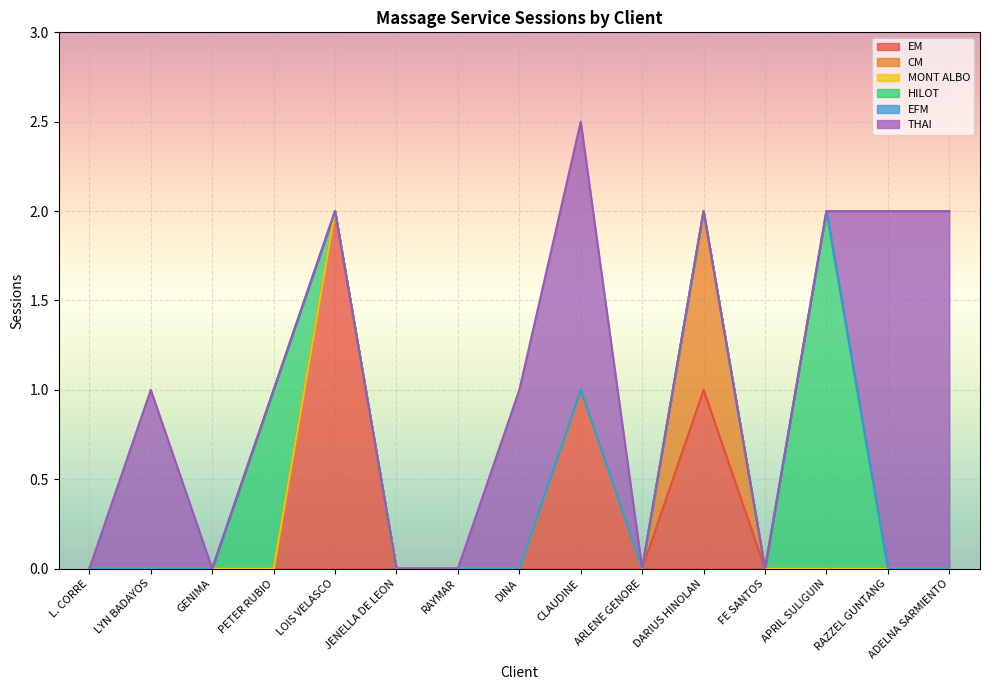

Reading left to right, list all the values displayed in this chart.

EM: L. CORRE=0.0	LYN BADAYOS=0.0	GENIMA=0.0	PETER RUBIO=0.0	LOIS VELASCO=2.0	JENELLA DE LEON=0.0	RAYMAR=0.0	DINA=0.0	CLAUDINE=1.0	ARLENE GENORE=0.0	DARIUS HINOLAN=1.0	FE SANTOS=0.0	APRIL SULIGUIN=0.0	RAZZEL GUNTANG=0.0	ADELNA SARMIENTO=0.0
CM: L. CORRE=0.0	LYN BADAYOS=0.0	GENIMA=0.0	PETER RUBIO=0.0	LOIS VELASCO=0.0	JENELLA DE LEON=0.0	RAYMAR=0.0	DINA=0.0	CLAUDINE=0.0	ARLENE GENORE=0.0	DARIUS HINOLAN=1.0	FE SANTOS=0.0	APRIL SULIGUIN=0.0	RAZZEL GUNTANG=0.0	ADELNA SARMIENTO=0.0
MONT ALBO: L. CORRE=0.0	LYN BADAYOS=0.0	GENIMA=0.0	PETER RUBIO=0.0	LOIS VELASCO=0.0	JENELLA DE LEON=0.0	RAYMAR=0.0	DINA=0.0	CLAUDINE=0.0	ARLENE GENORE=0.0	DARIUS HINOLAN=0.0	FE SANTOS=0.0	APRIL SULIGUIN=0.0	RAZZEL GUNTANG=0.0	ADELNA SARMIENTO=0.0
HILOT: L. CORRE=0.0	LYN BADAYOS=0.0	GENIMA=0.0	PETER RUBIO=1.0	LOIS VELASCO=0.0	JENELLA DE LEON=0.0	RAYMAR=0.0	DINA=0.0	CLAUDINE=0.0	ARLENE GENORE=0.0	DARIUS HINOLAN=0.0	FE SANTOS=0.0	APRIL SULIGUIN=2.0	RAZZEL GUNTANG=0.0	ADELNA SARMIENTO=0.0
EFM: L. CORRE=0.0	LYN BADAYOS=0.0	GENIMA=0.0	PETER RUBIO=0.0	LOIS VELASCO=0.0	JENELLA DE LEON=0.0	RAYMAR=0.0	DINA=0.0	CLAUDINE=0.0	ARLENE GENORE=0.0	DARIUS HINOLAN=0.0	FE SANTOS=0.0	APRIL SULIGUIN=0.0	RAZZEL GUNTANG=0.0	ADELNA SARMIENTO=0.0
THAI: L. CORRE=0.0	LYN BADAYOS=1.0	GENIMA=0.0	PETER RUBIO=0.0	LOIS VELASCO=0.0	JENELLA DE LEON=0.0	RAYMAR=0.0	DINA=1.0	CLAUDINE=1.5	ARLENE GENORE=0.0	DARIUS HINOLAN=0.0	FE SANTOS=0.0	APRIL SULIGUIN=0.0	RAZZEL GUNTANG=2.0	ADELNA SARMIENTO=2.0